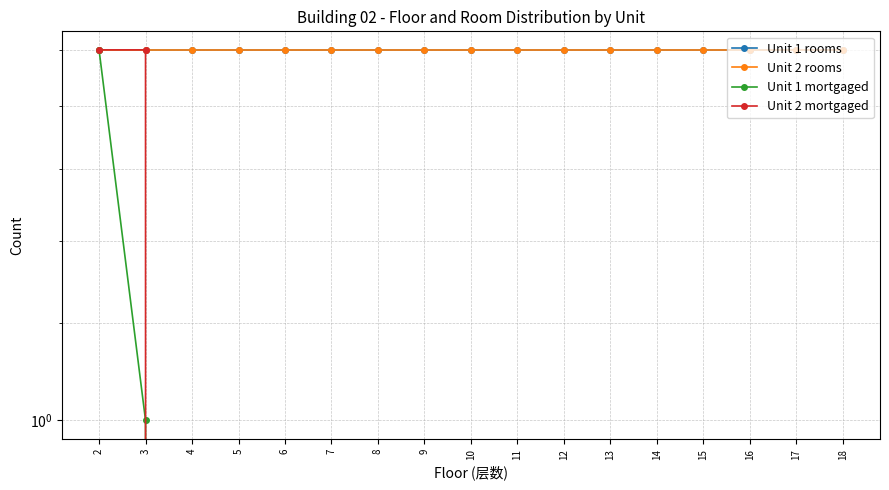

True or false: Unit 1 rooms and Unit 2 rooms cross at least once.

False